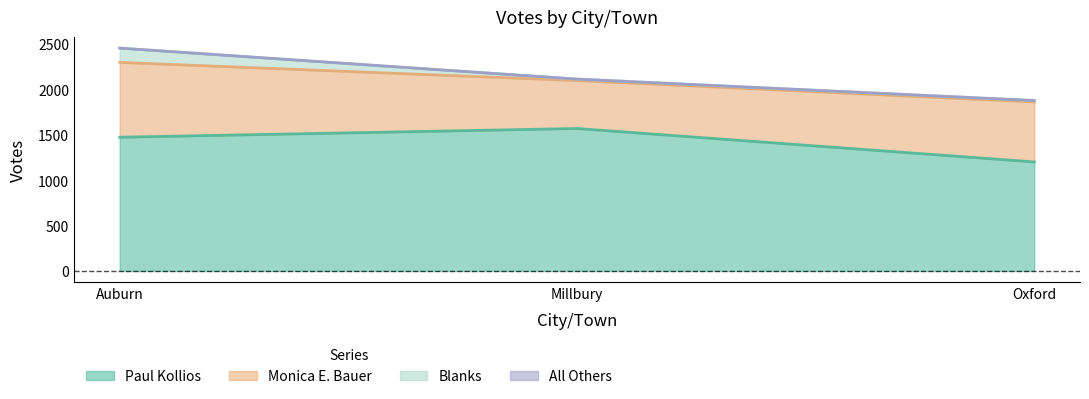

The Blanks series shows 16 at Oxford. True or false?

True